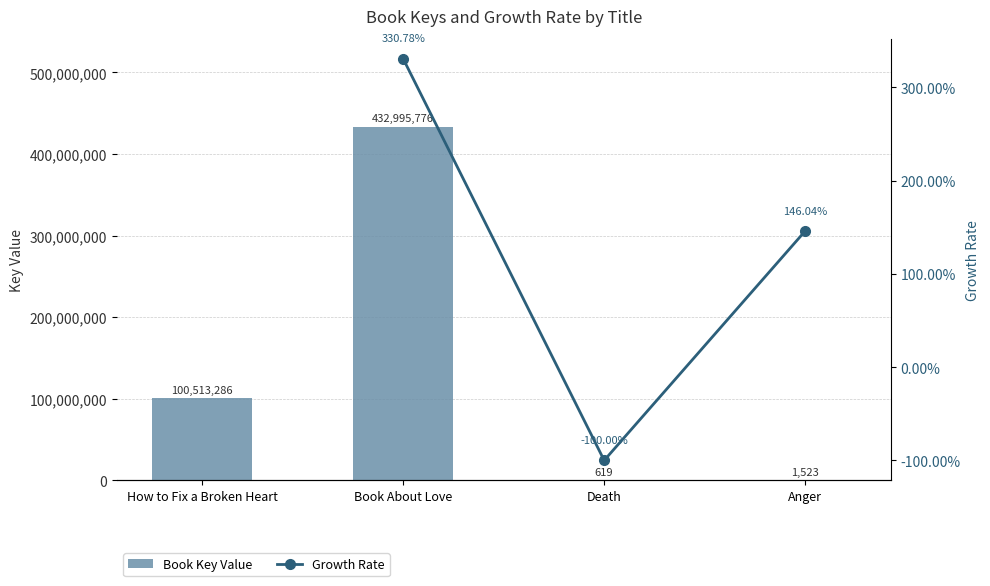

At how many categories does at least one series exceed 91082670?

2